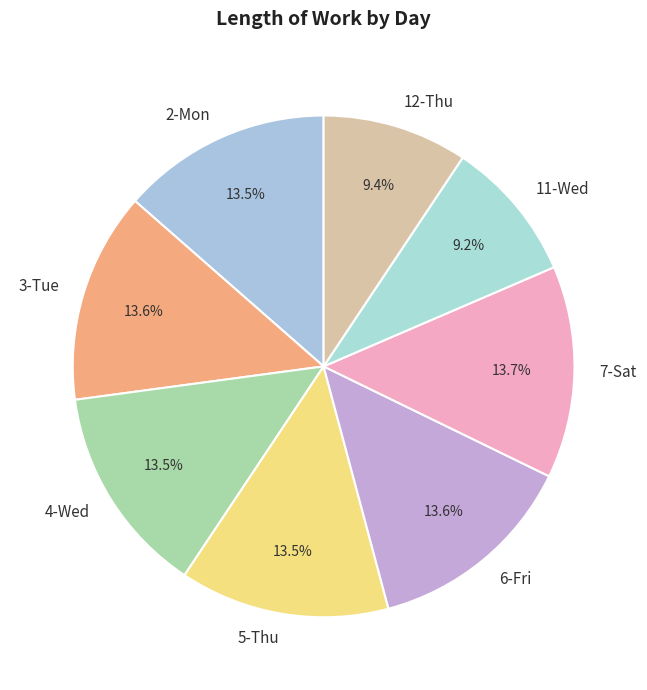

What percentage is NOT represented by 2-Mon?

86.5%